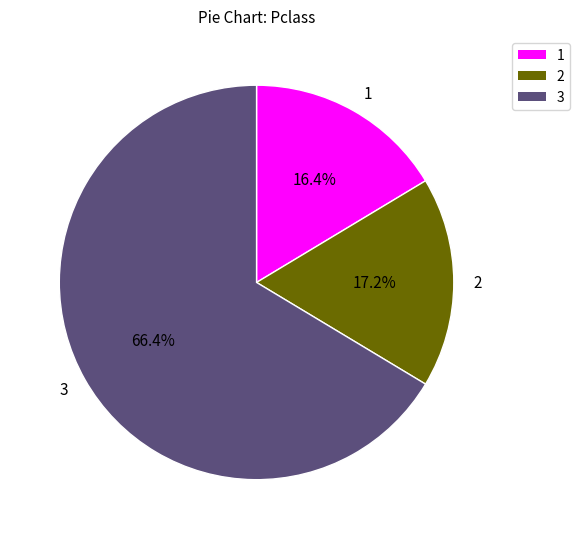

Rank the categories by value from lowest to highest.

1, 2, 3